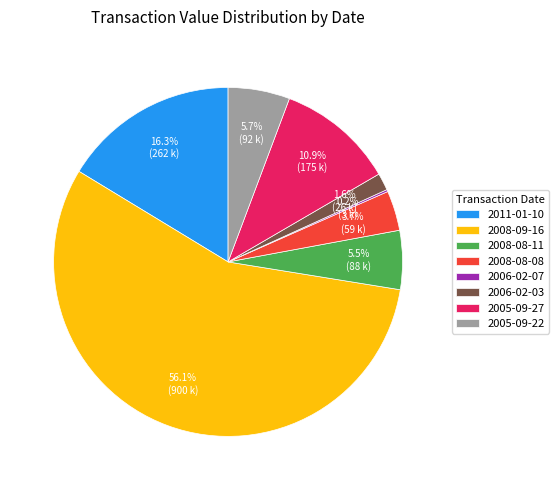

Between 2005-09-22 and 2011-01-10, which is larger?

2011-01-10